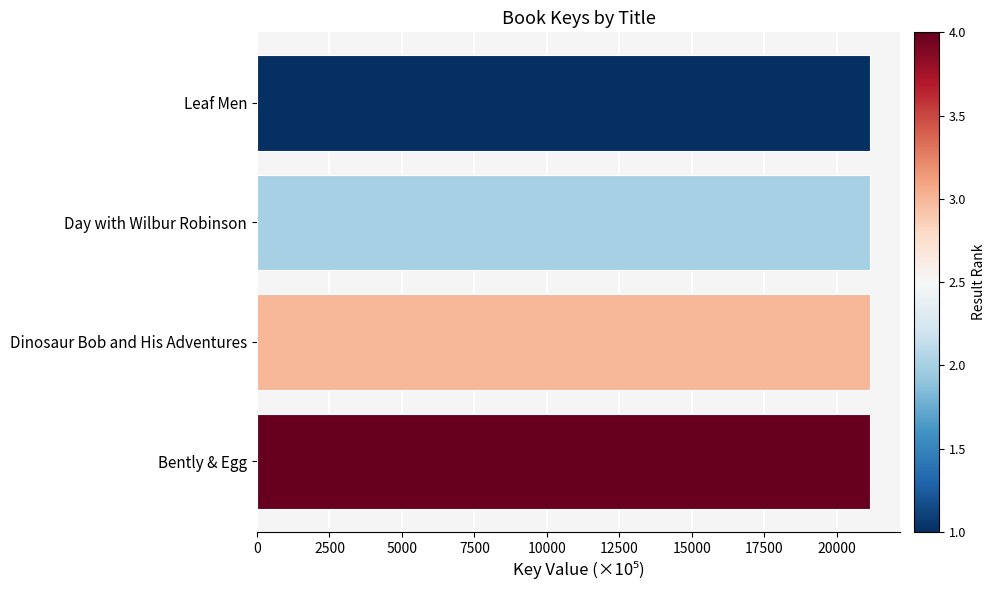

Approximately how many times larger is the value at Dinosaur Bob and His Adventures compared to Bently & Egg?

1.0